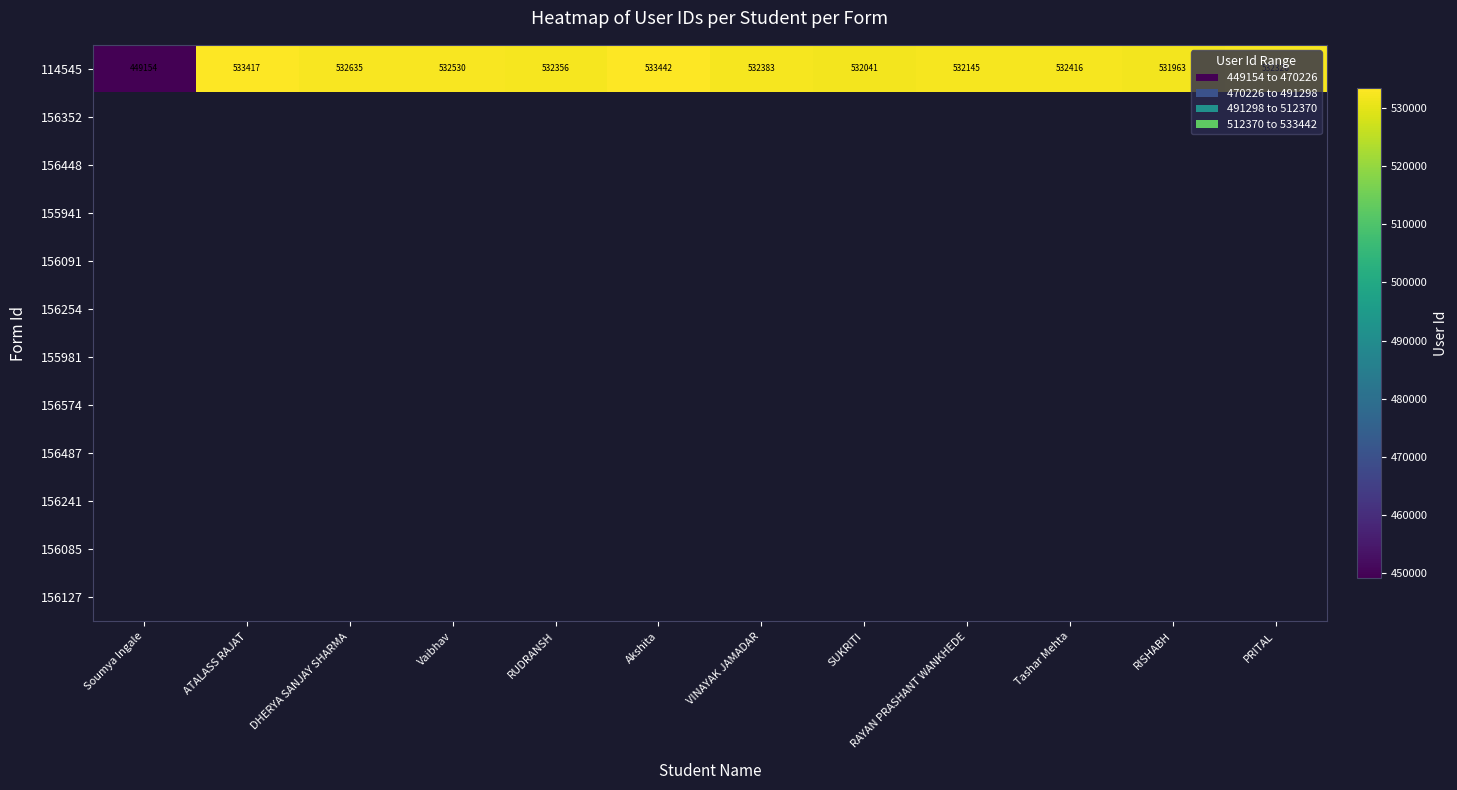

Which series changed the most between ATALASS RAJAT and Vaibhav?

114545